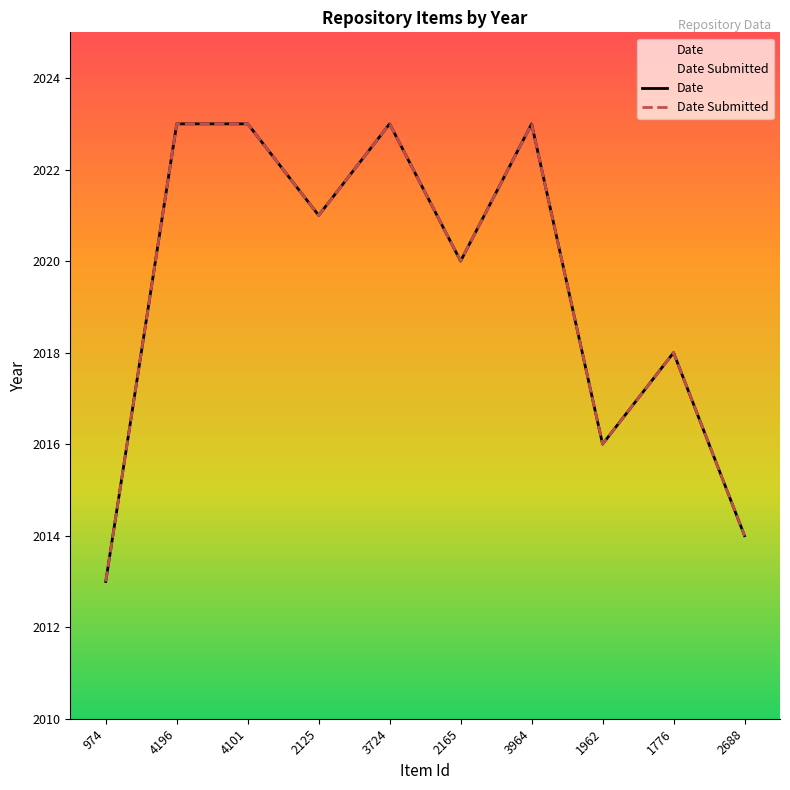

Count the number of categories in the chart.

10